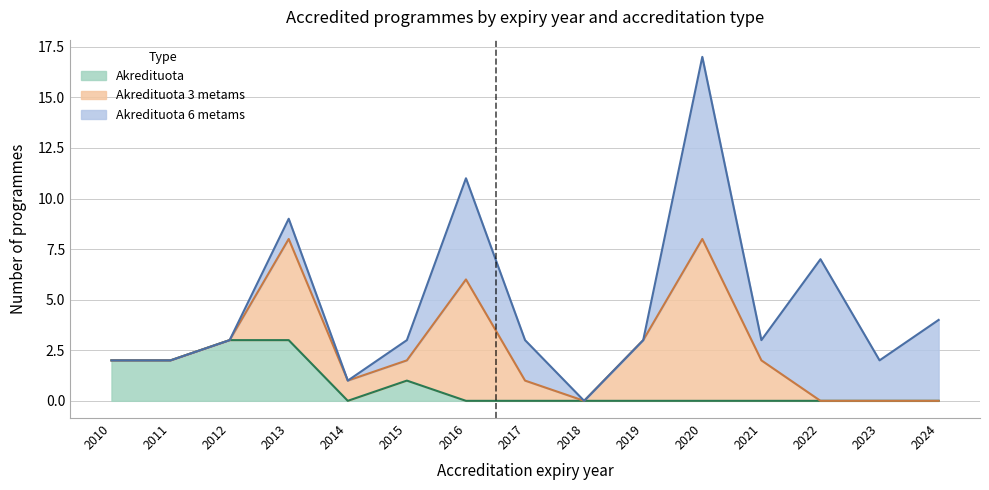

At which category is the sum across all series the highest?

2020